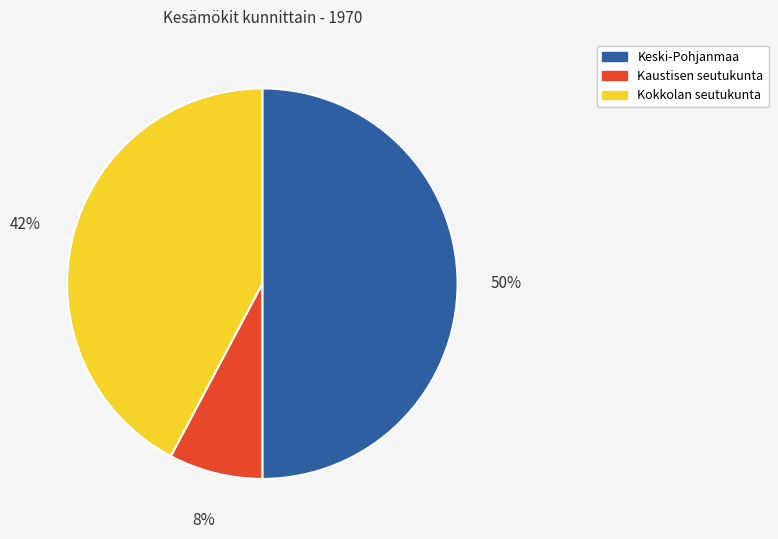

True or false: Kokkolan seutukunta accounts for 42% of the total.

True